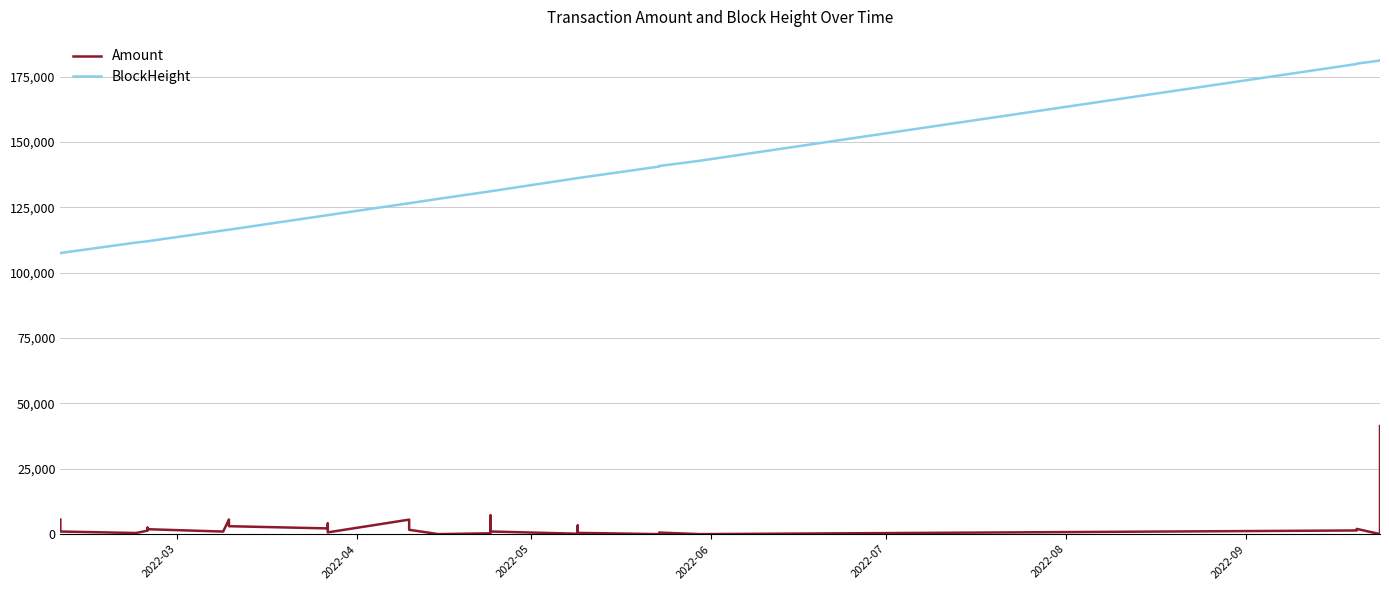

How many data points does each series have?

40